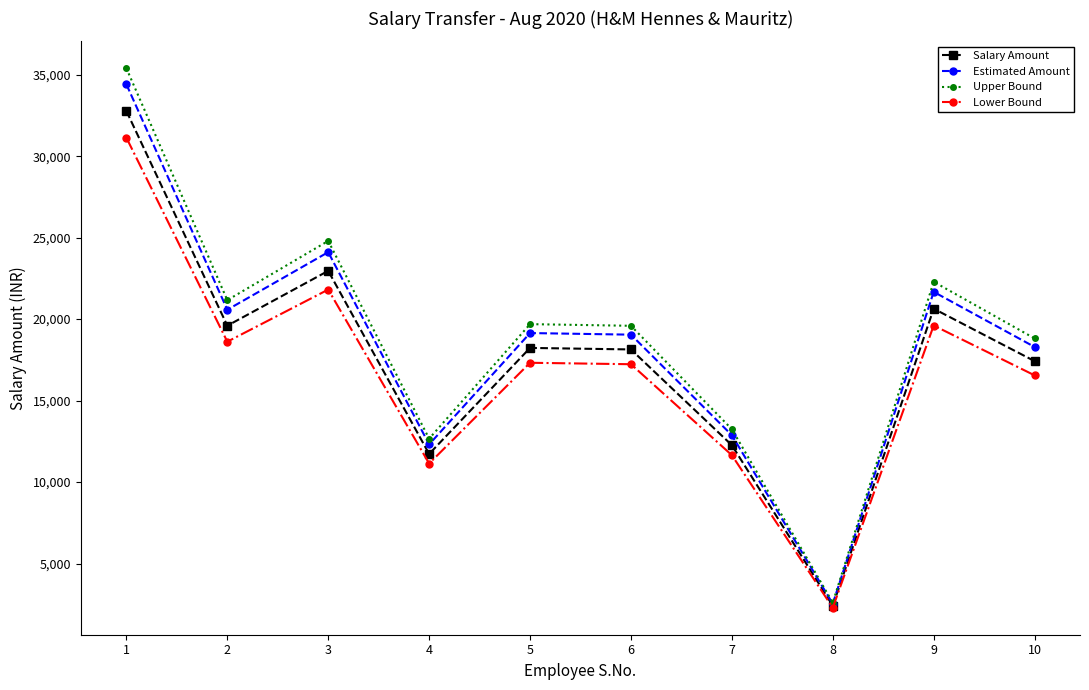

What is the value of the Salary Amount point at the 8th from the left?

2410.0